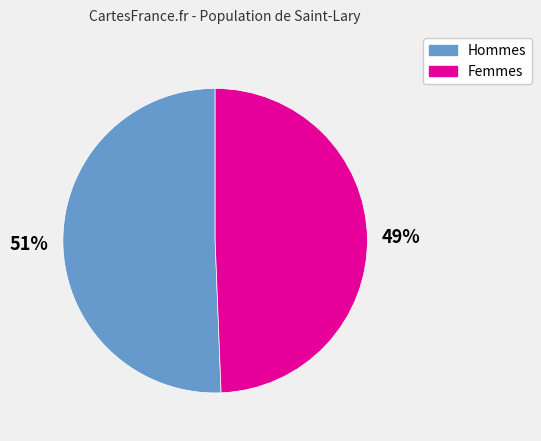

How many slices are in this pie chart?

2